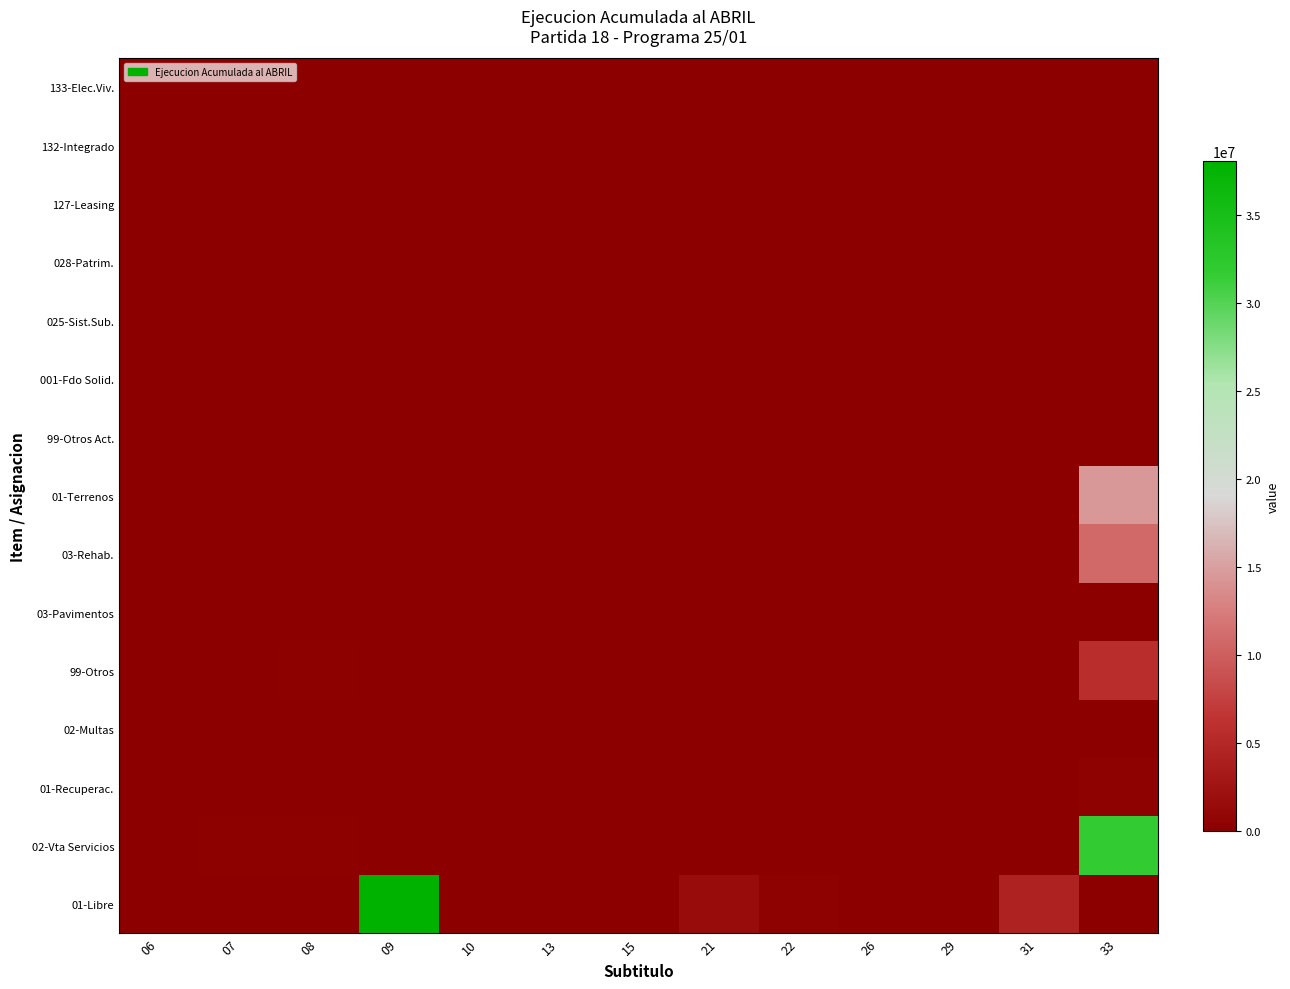

What is the maximum value shown in the chart?

38078128